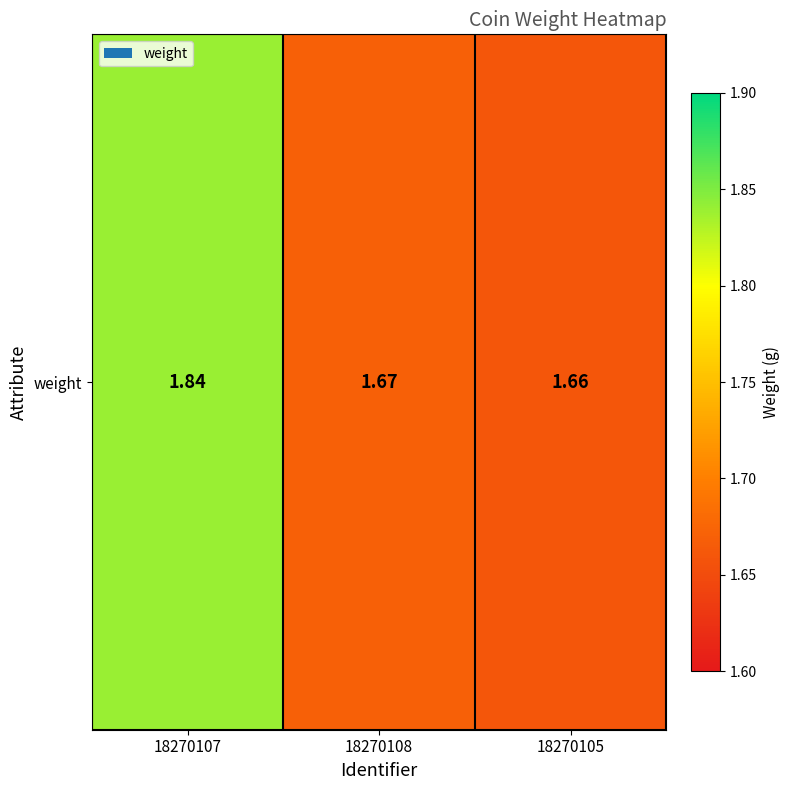

Between 18270108 and 18270107, which is larger?

18270107